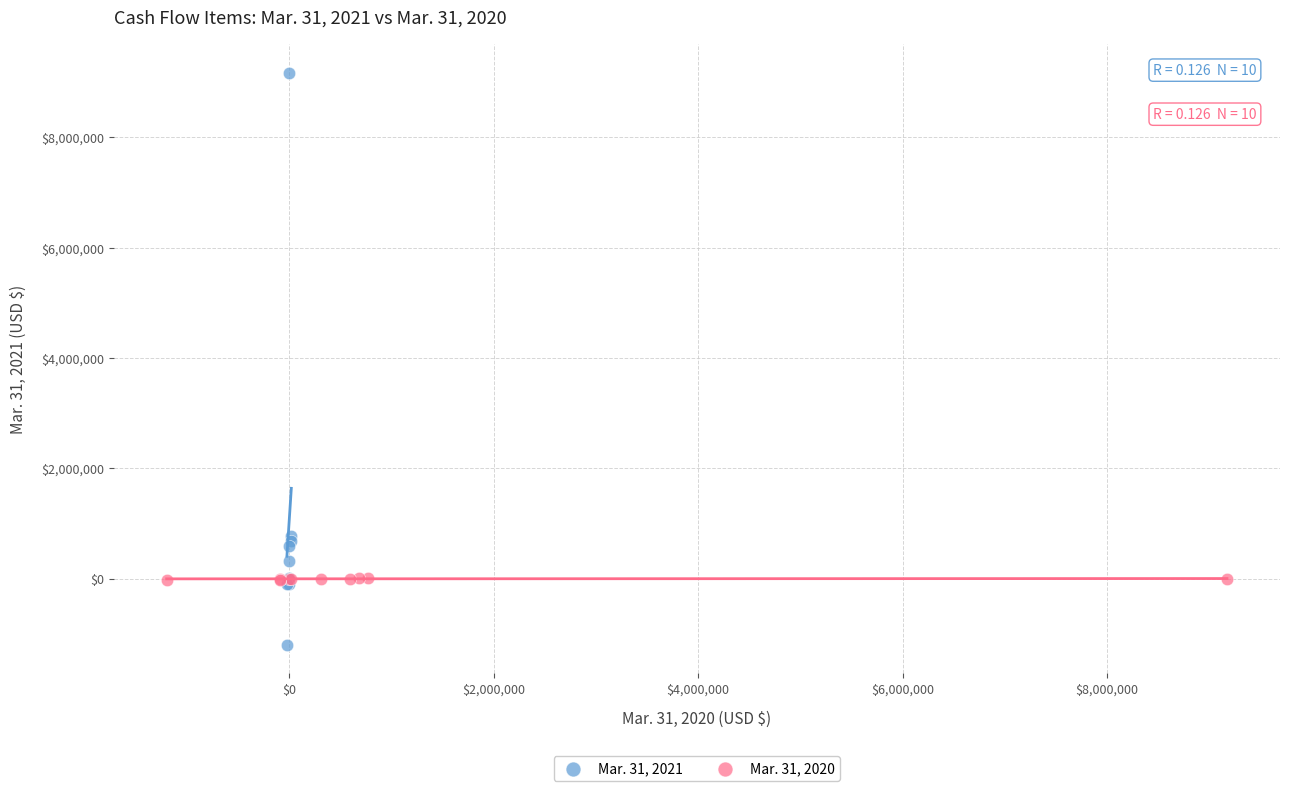

What are all the series names shown in the legend?

Mar. 31, 2021, Mar. 31, 2020